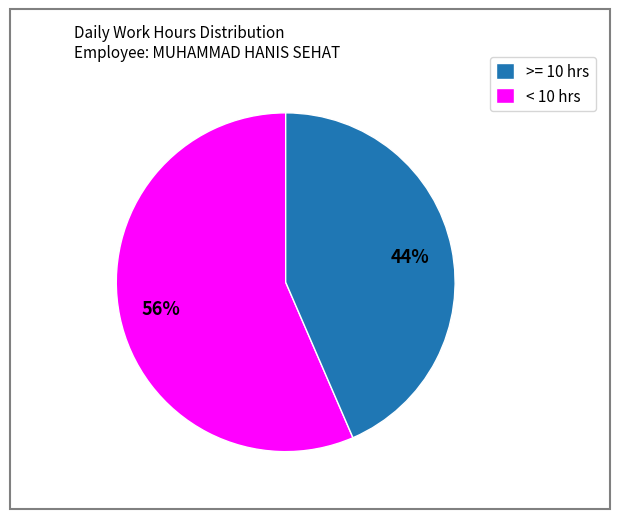

Is it true that < 10 hrs is 44% of the pie?

True